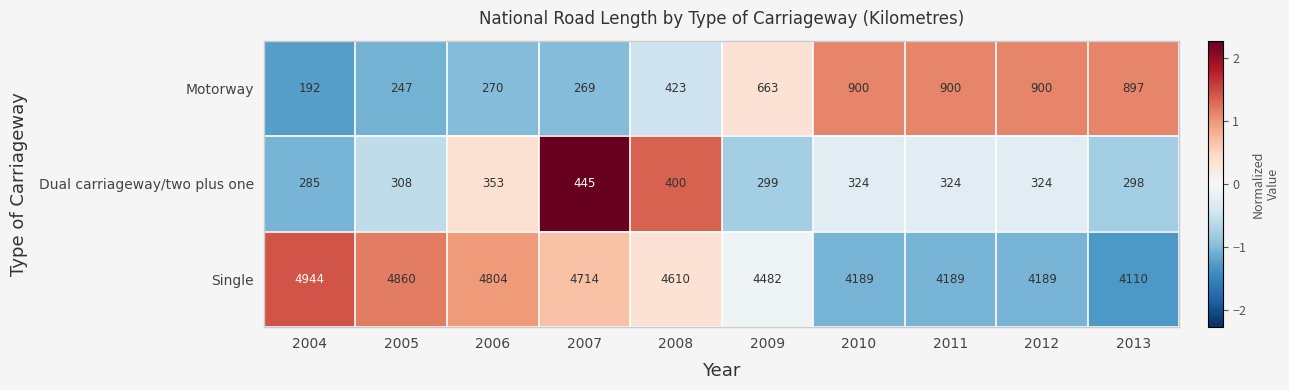

Rank the series by their maximum value, from lowest to highest.

Dual carriageway/two plus one, Motorway, Single